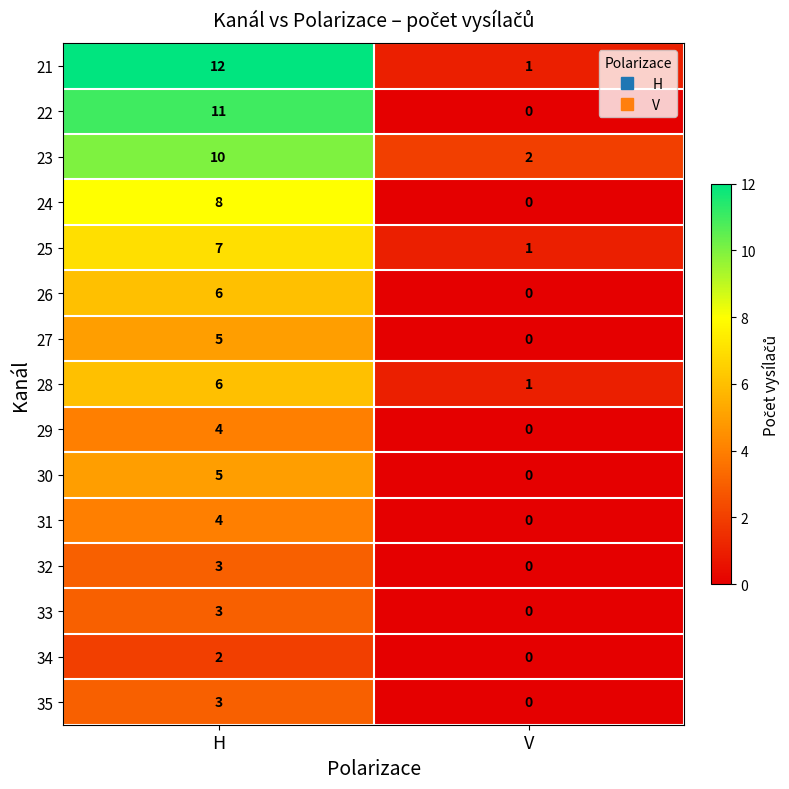

What is the total value across all series at V?

5